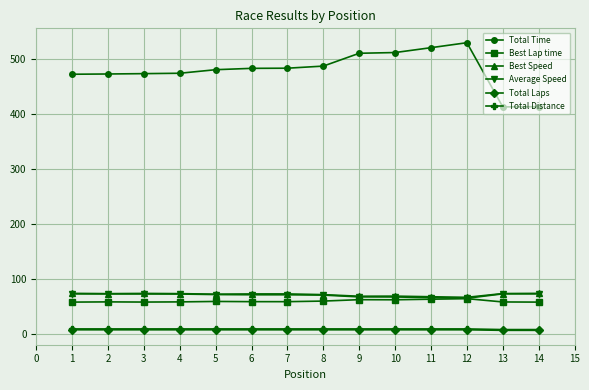

What is the difference between the maximum and minimum values in the Best Speed series?

7.2